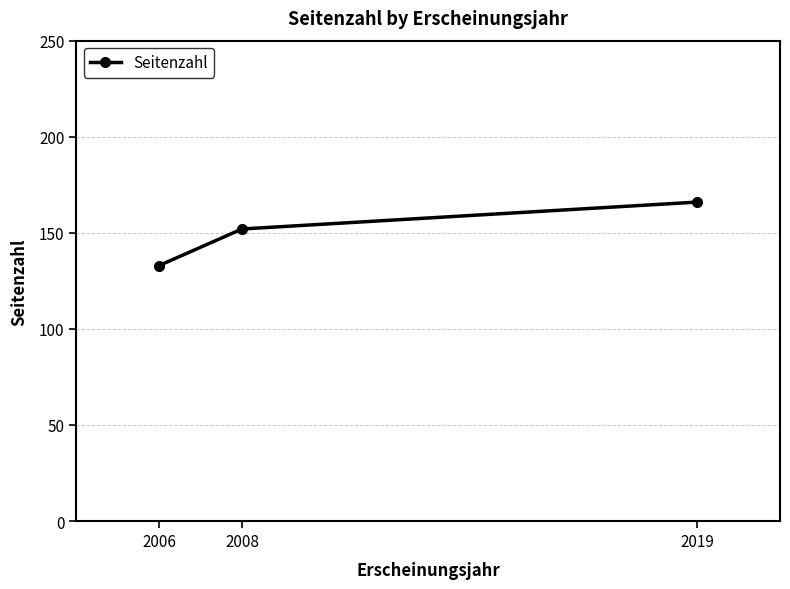

Read the value at 2019, to the nearest 5.

165